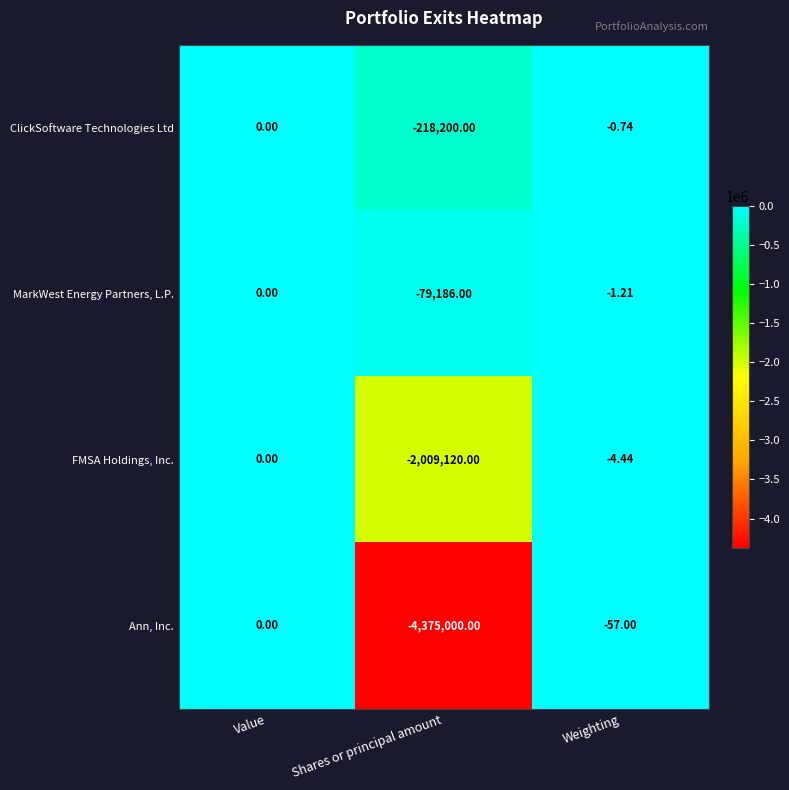

Which series has the widest spread of values?

Ann, Inc.